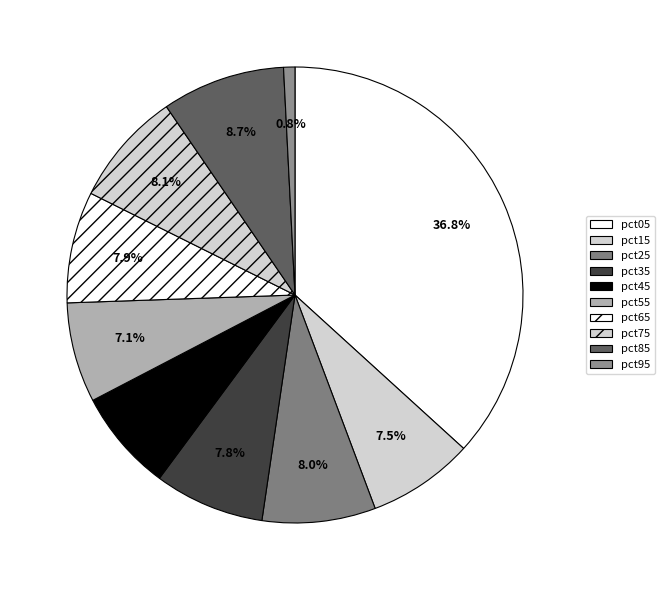

How many segments does this pie chart have?

10